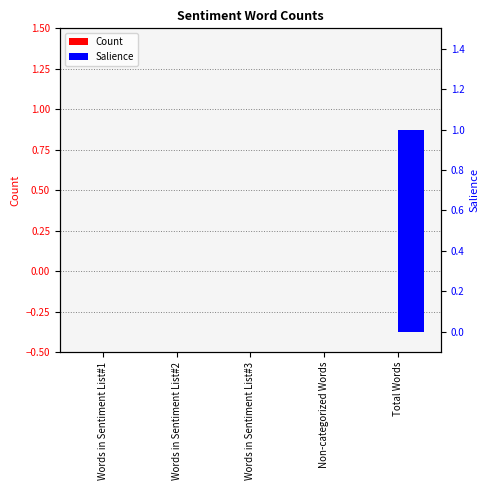

Which category has the highest value in the Count series?

Words in Sentiment List#1